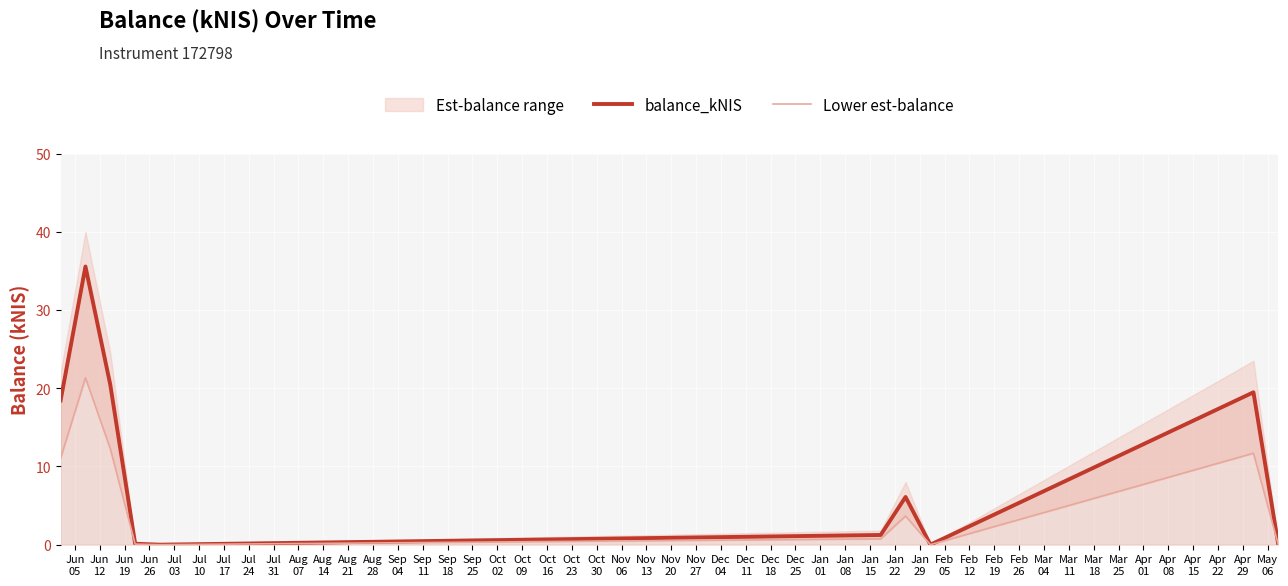

True or false: balance_kNIS and Lower est-balance intersect in this chart.

False